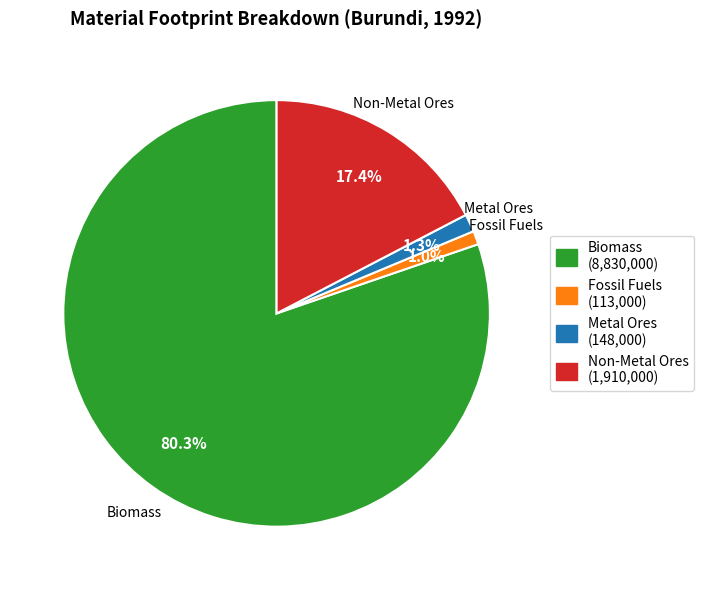

Is the sum of Non-Metal Ores and Fossil Fuels greater than half?

No